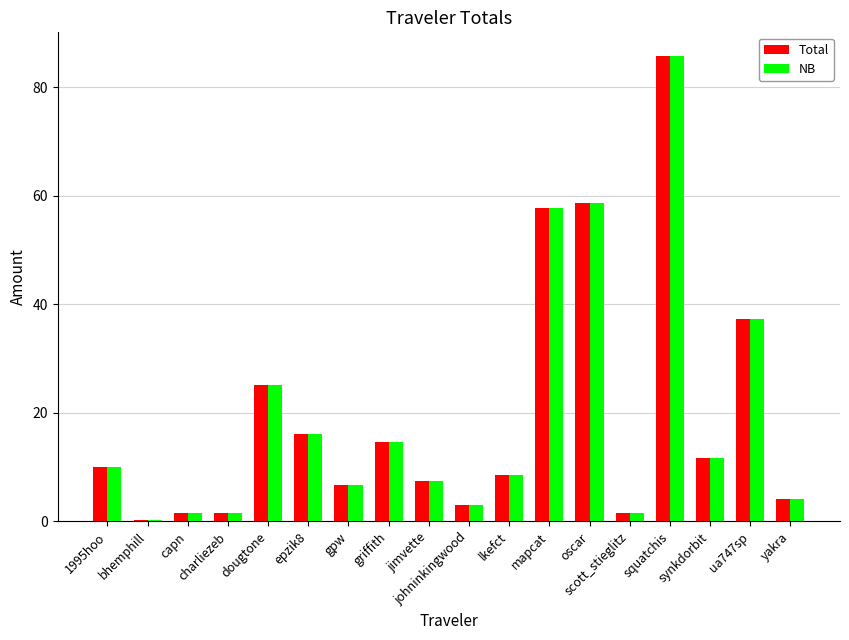

How many groups of bars are there?

18